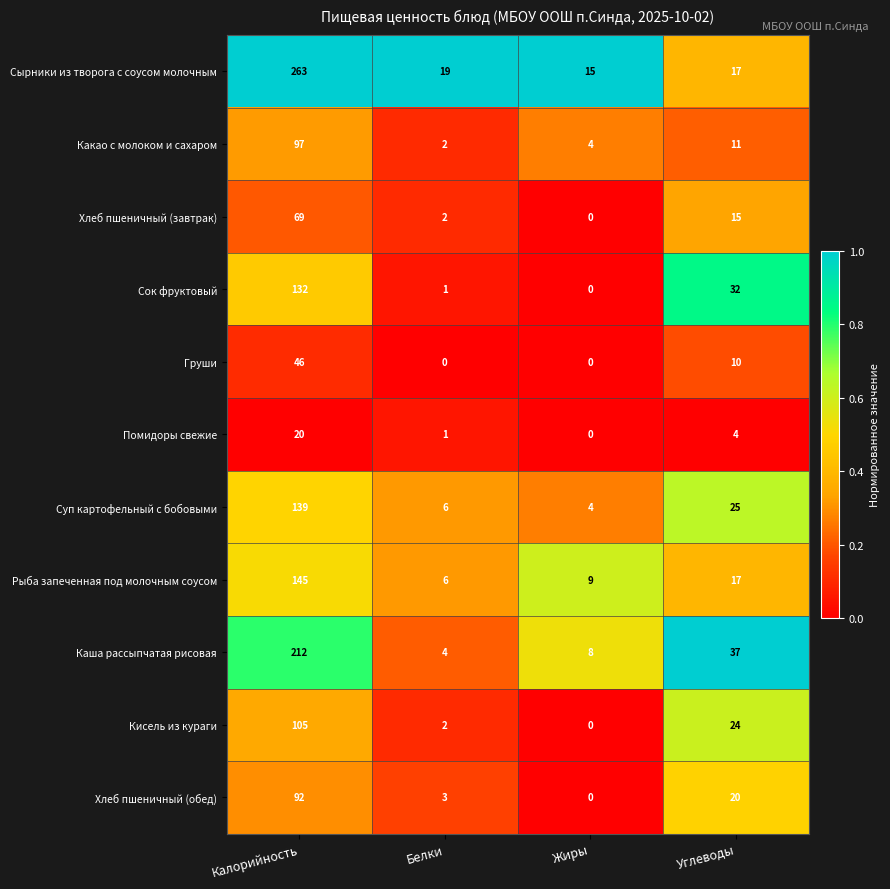

Which category has the highest value in the Какао с молоком и сахаром series?

Калорийность